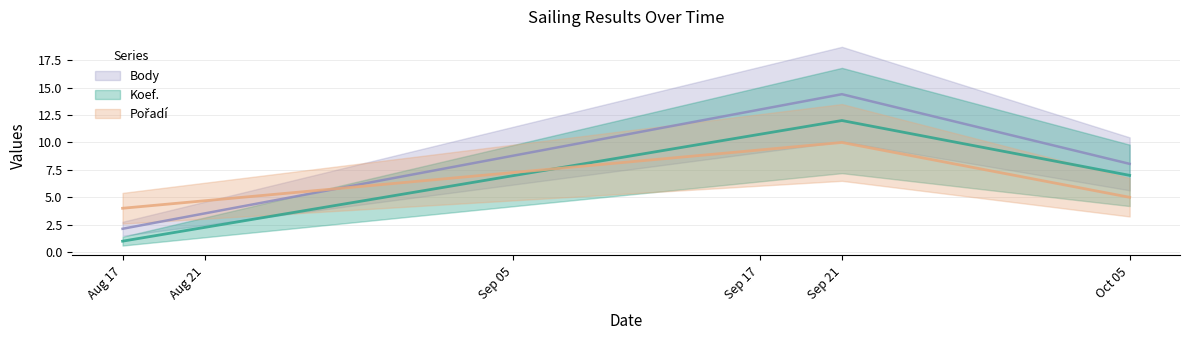

Does the chart display data point markers on the line(s)?

No